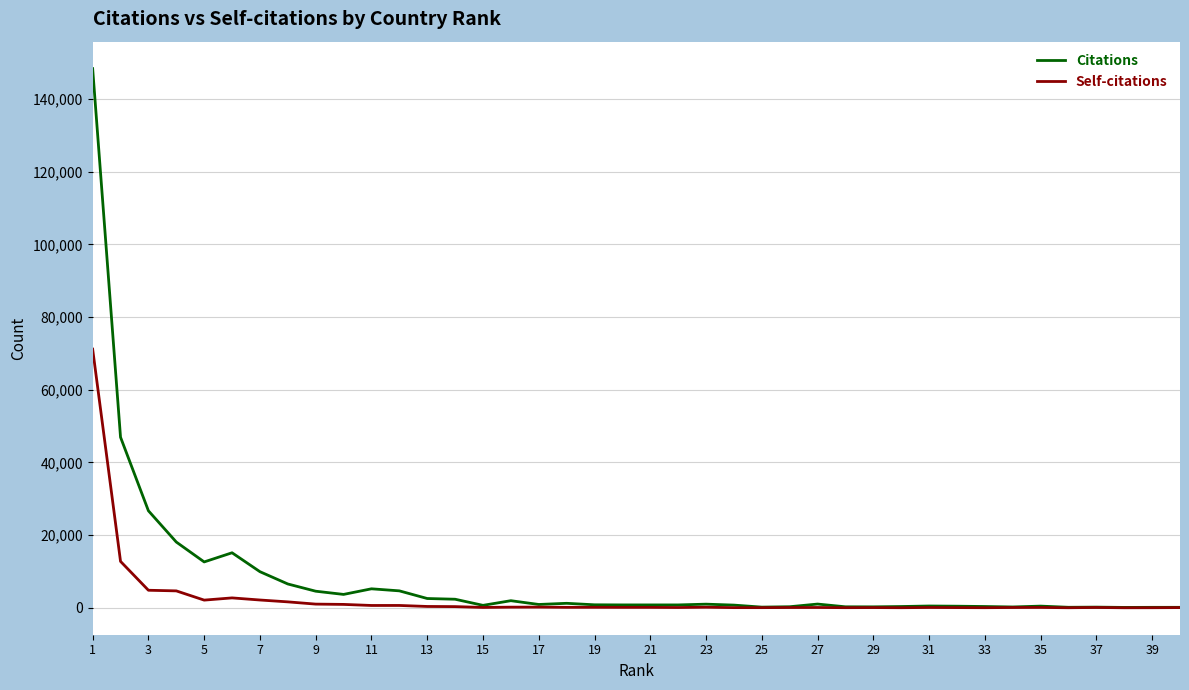

List the series in order of their peak value, highest first.

Citations, Self-citations